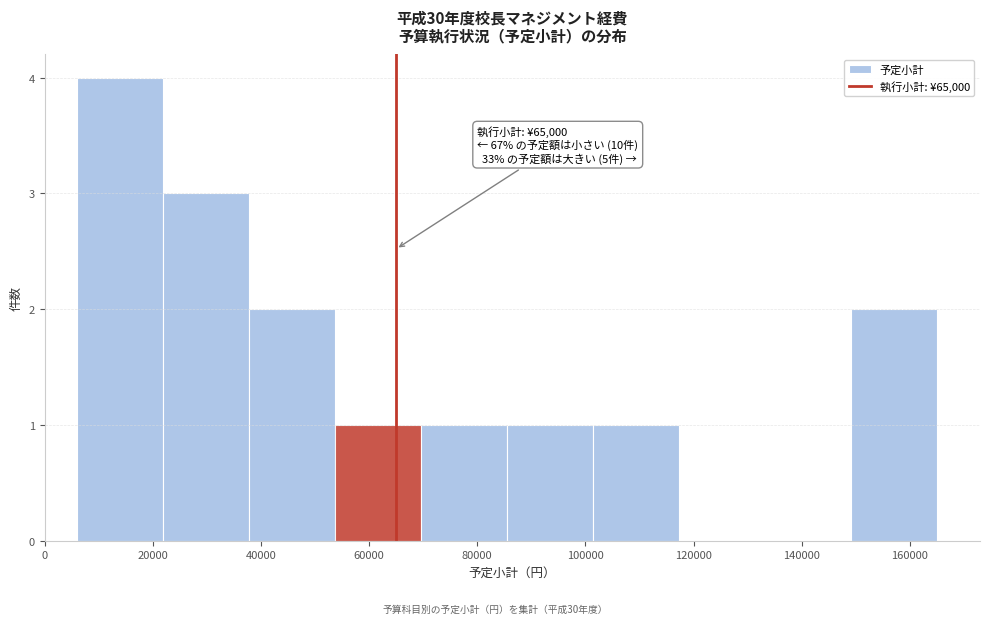

Over which range of the x-axis is the bar tallest?

6000 to 22000